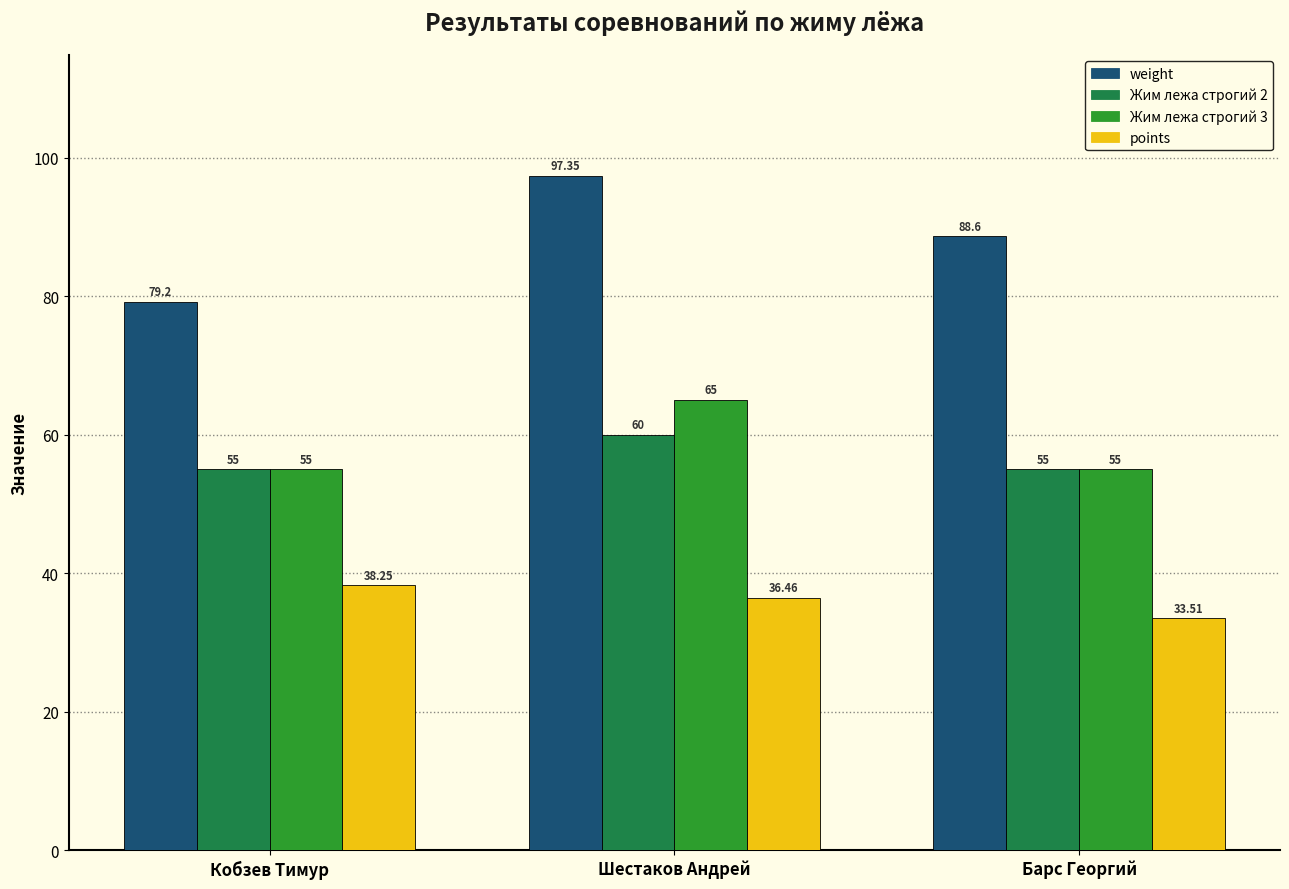

At which label does Жим лежа строгий 2 reach its peak?

Шестаков Андрей